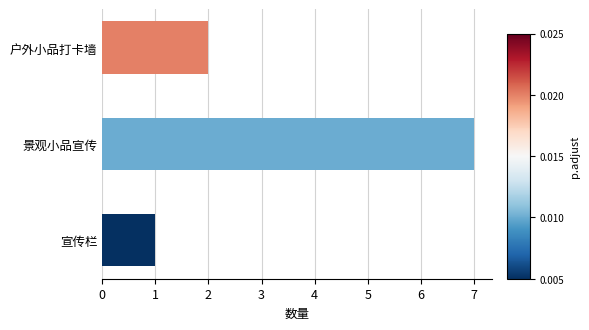

True or false: the data shows 2 at 宣传栏.

False